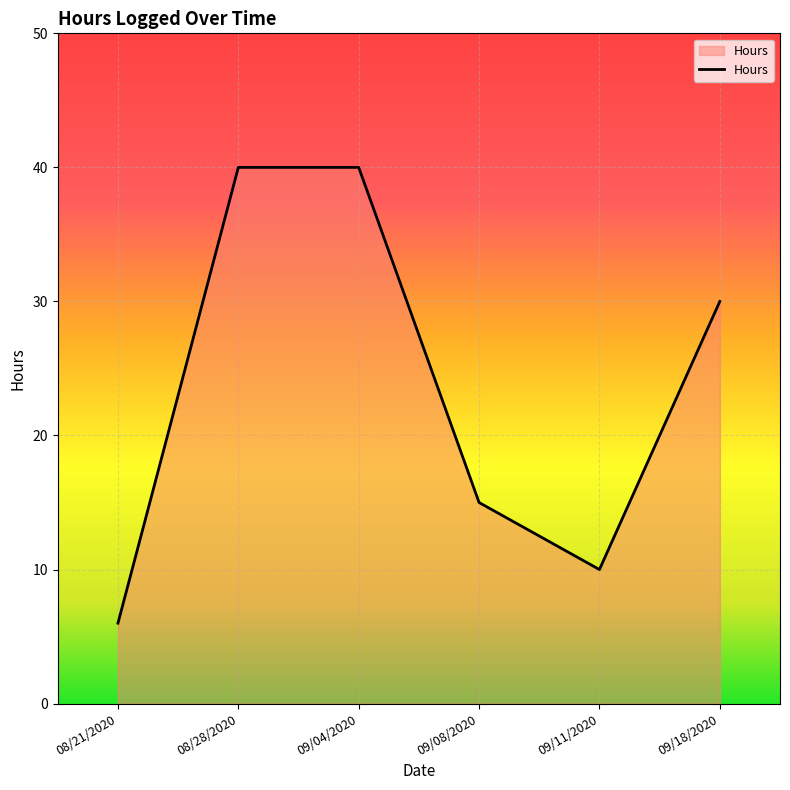

True or false: the data shows 69 at 08/28/2020.

False